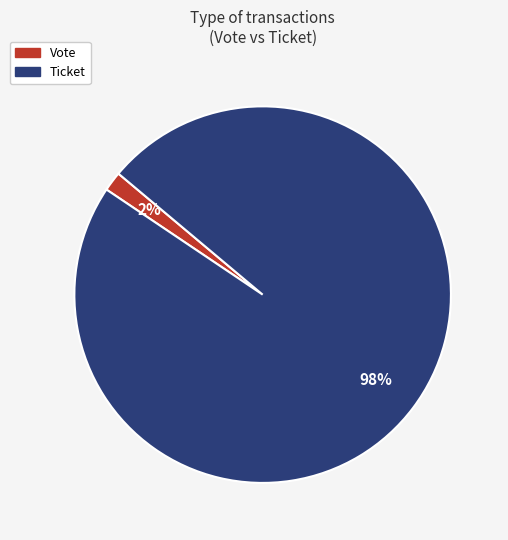

The Vote slice represents 99% of the pie. True or false?

False